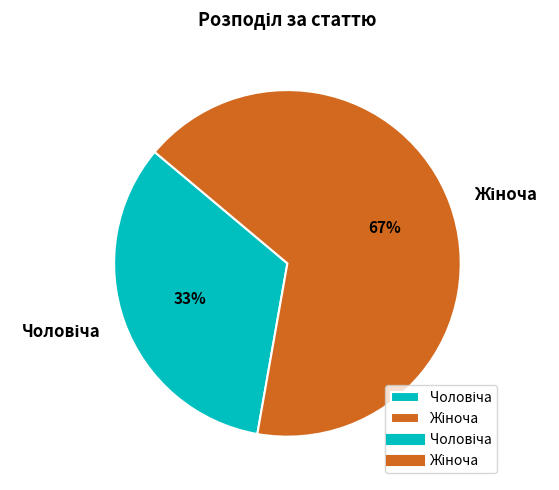

Count the number of slices in the pie.

2